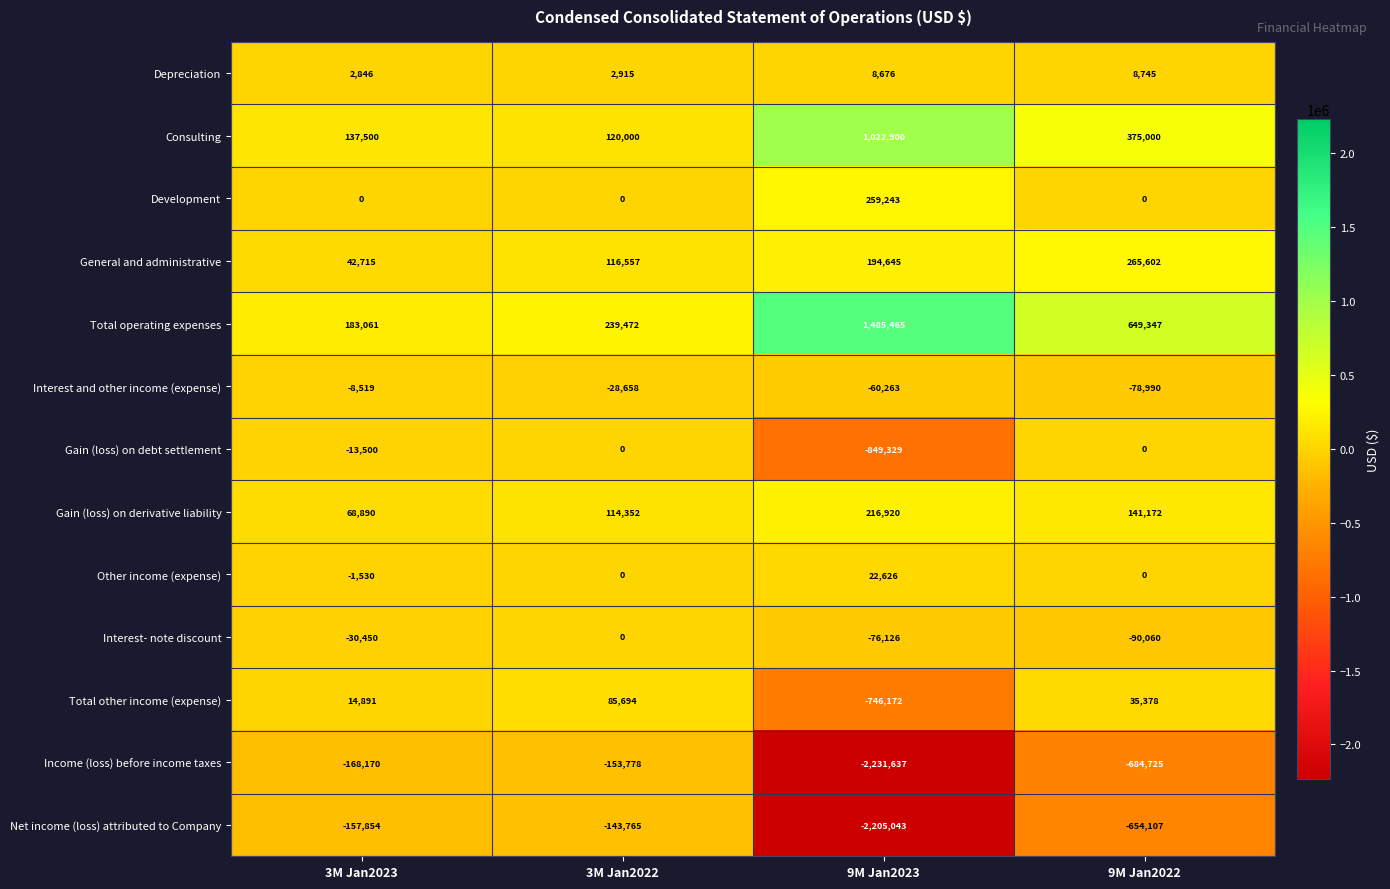

At which category is the sum across all series the highest?

3M Jan2022